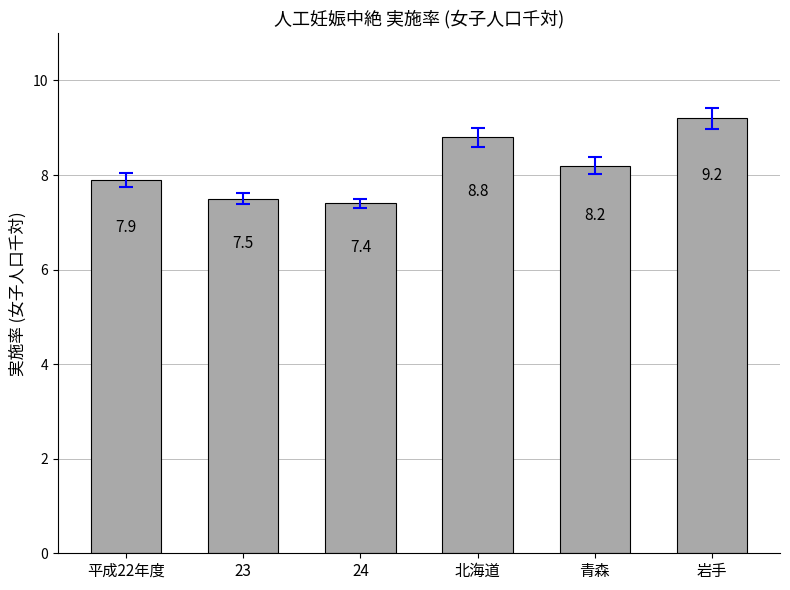

Reading left to right, list all the values displayed in this chart.

平成22年度=7.9	23=7.5	24=7.4	北海道=8.8	青森=8.2	岩手=9.2